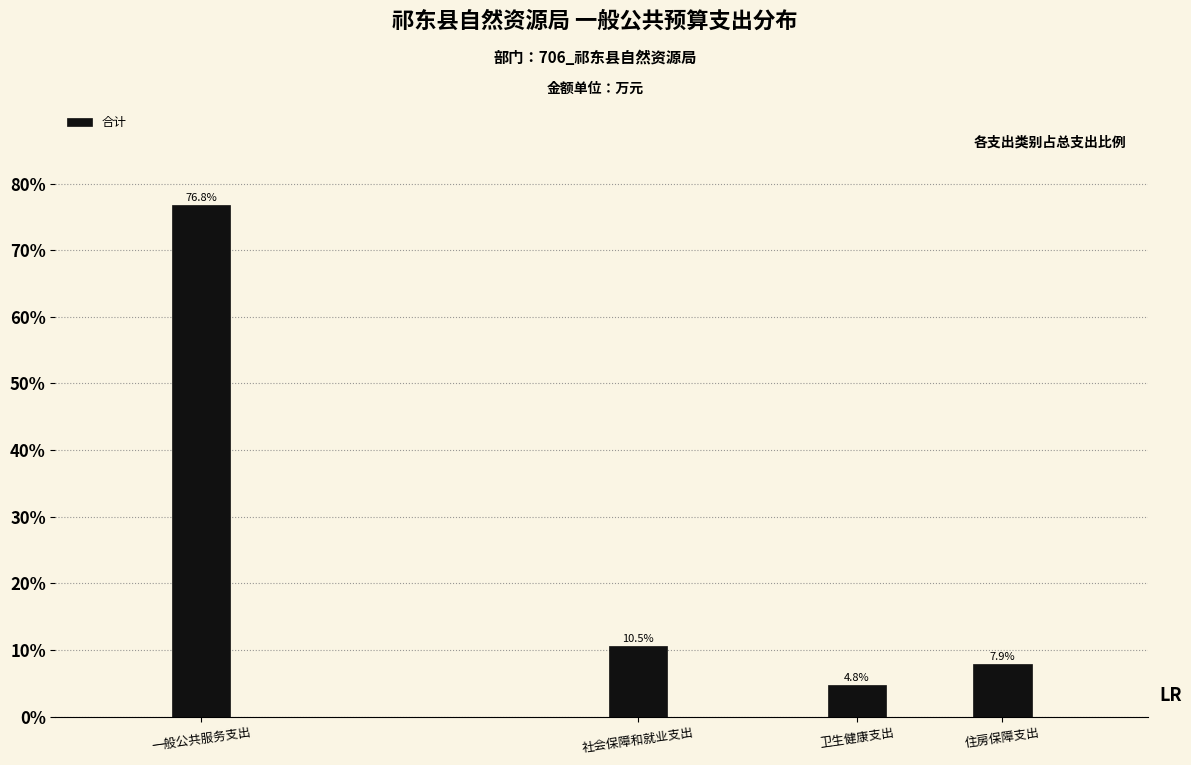

Reading right to left, extract all data points from this chart.

7.9	4.8	10.5	76.8